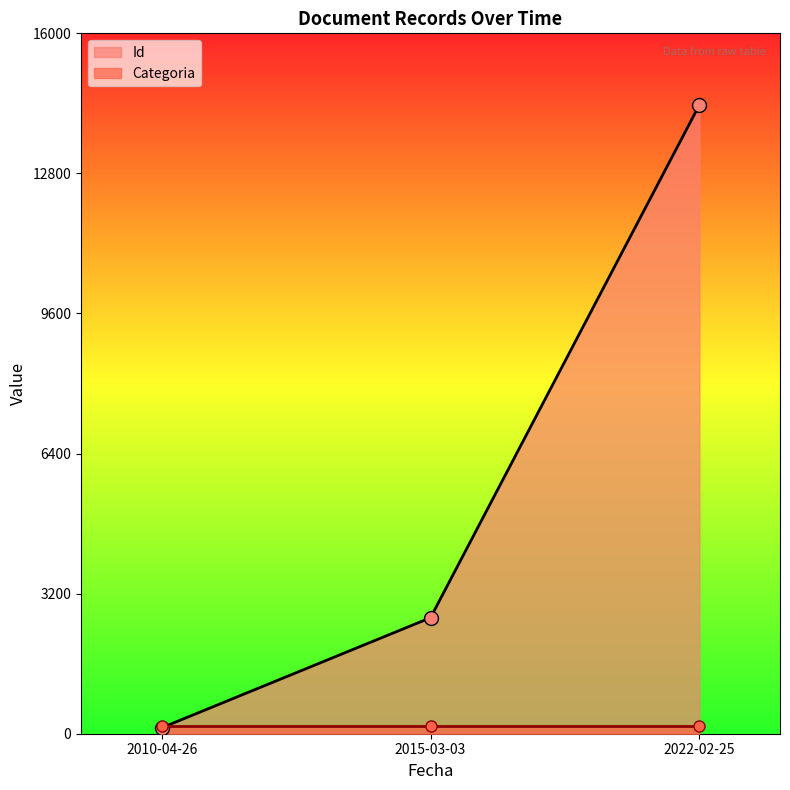

What is the value of the 2nd point from the left?

2650